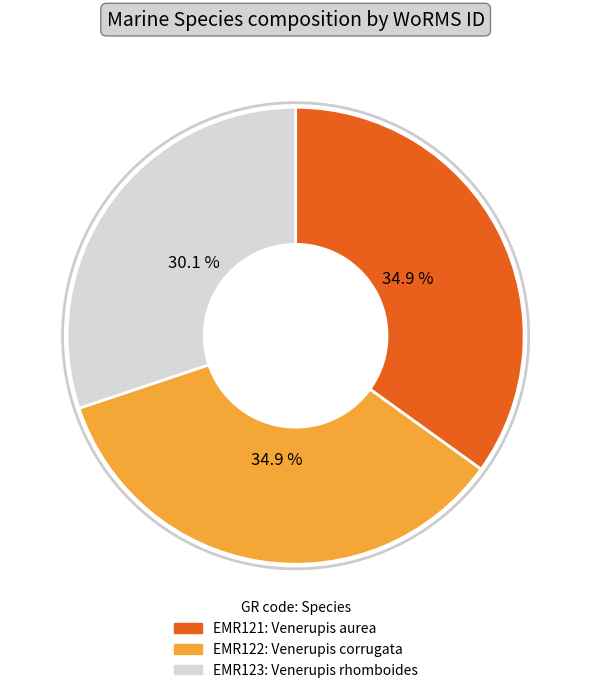

Combined, what portion of the pie is EMR122 and EMR121?

69.9%